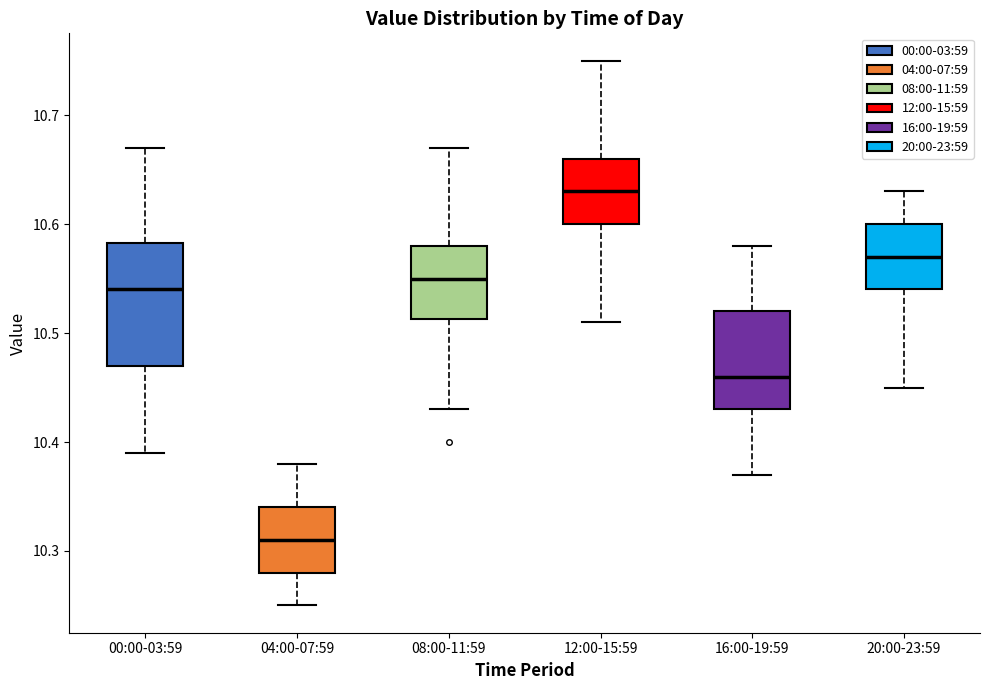

Where does the upper whisker of the box for 12:00-15:59 end on the y-axis? The values are not printed on the chart, so give them approximately, as read against the axis.

10.75